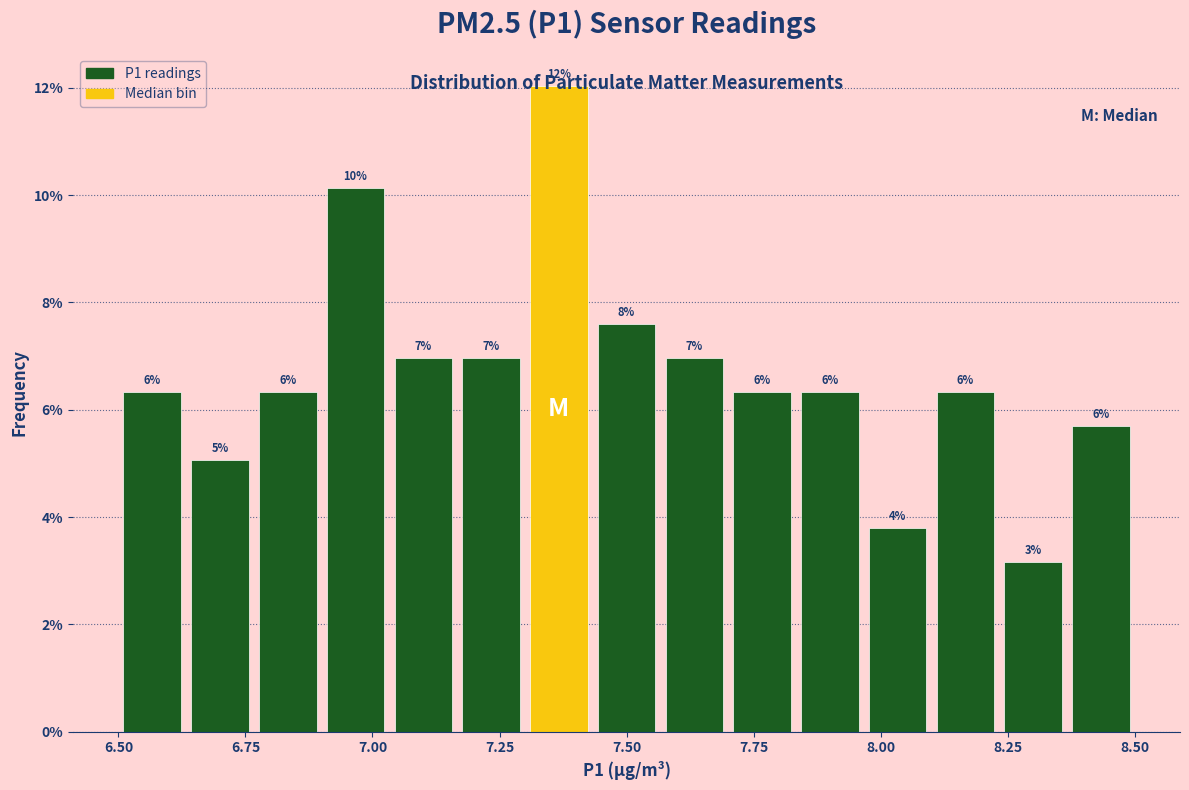

Read against the x-axis, roughly where is the centre of the tallest bar?

7.35